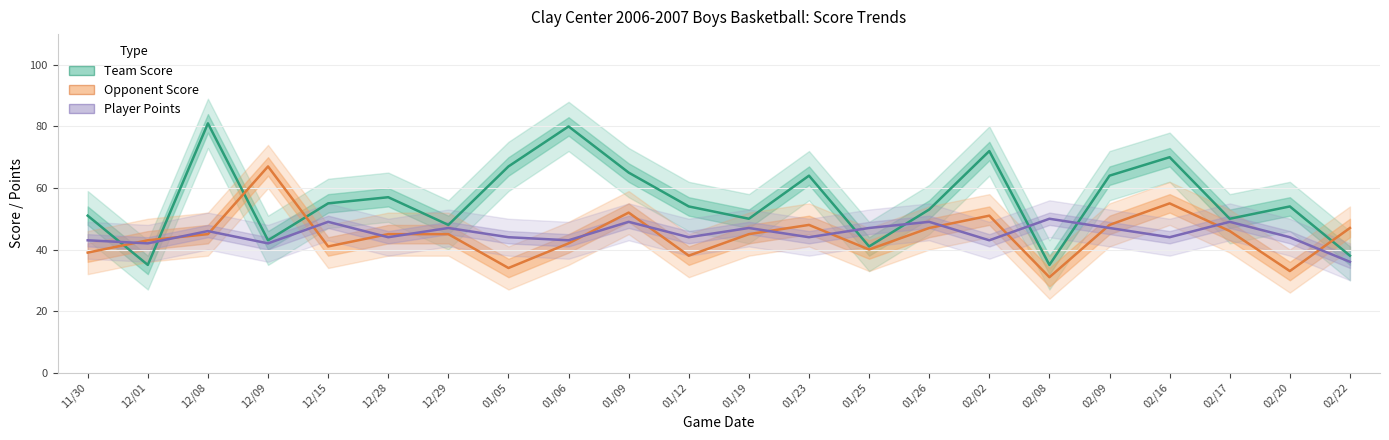

True or false: Team Score has a value of 72 at 02/02.

True